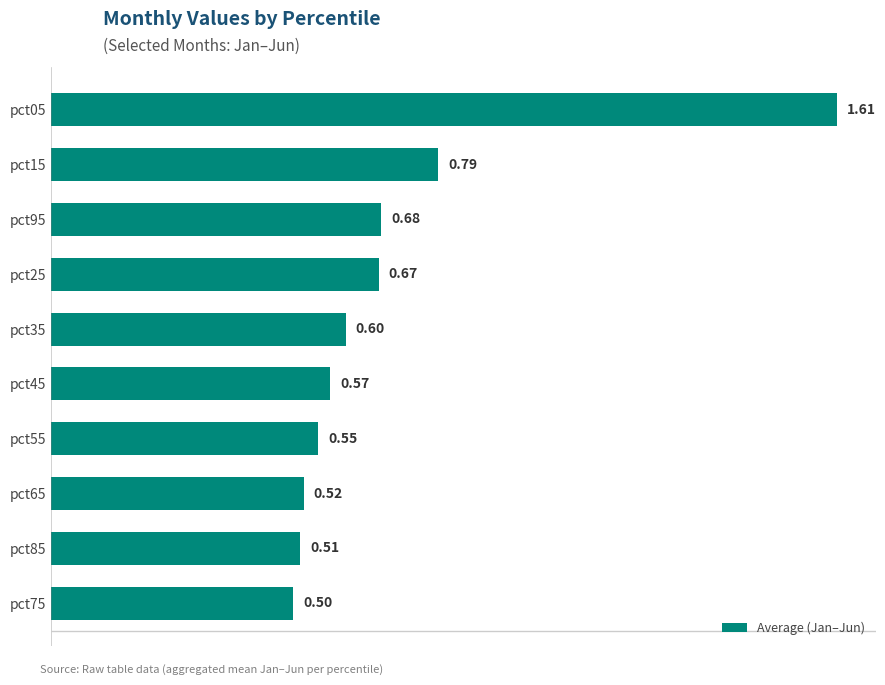

Rank the categories by value from lowest to highest.

pct75, pct85, pct65, pct55, pct45, pct35, pct25, pct95, pct15, pct05